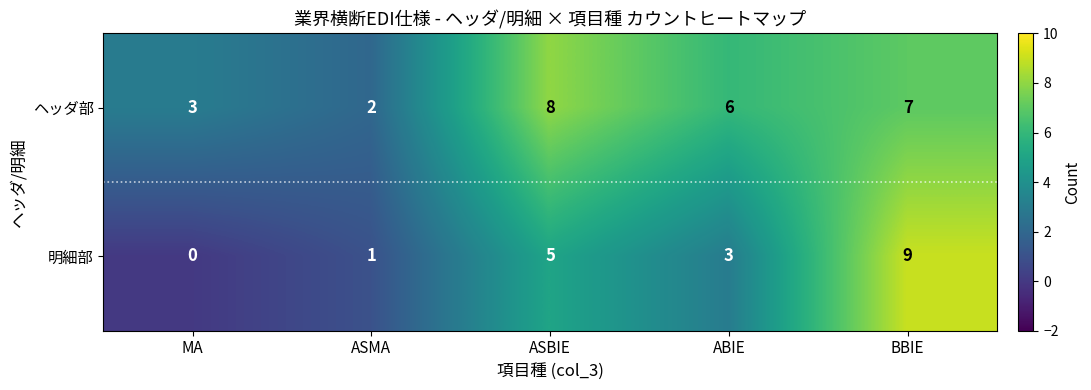

At BBIE, list the series in order from largest to smallest.

明細部, ヘッダ部